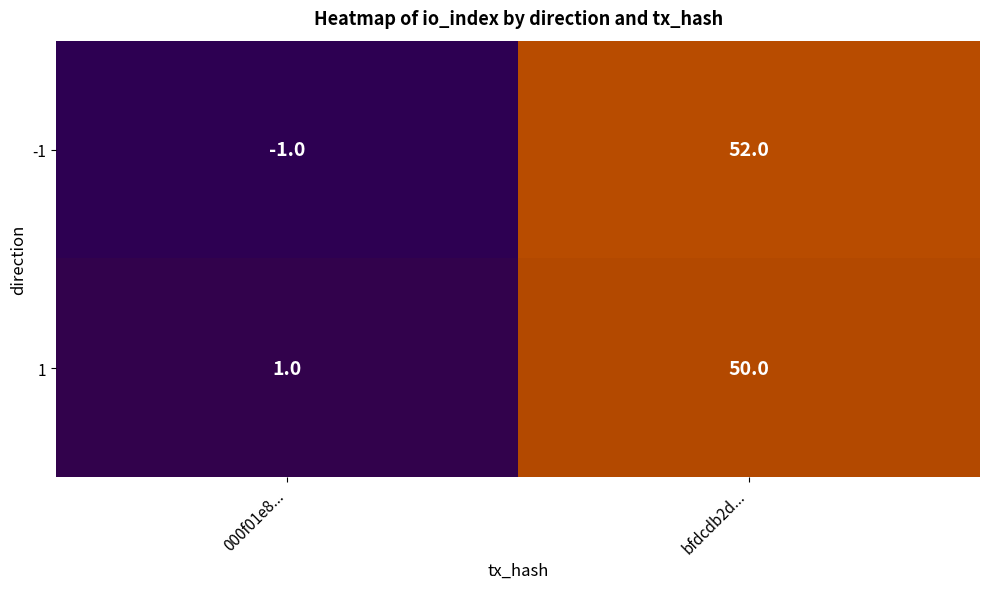

What is the minimum value shown in the chart?

-1